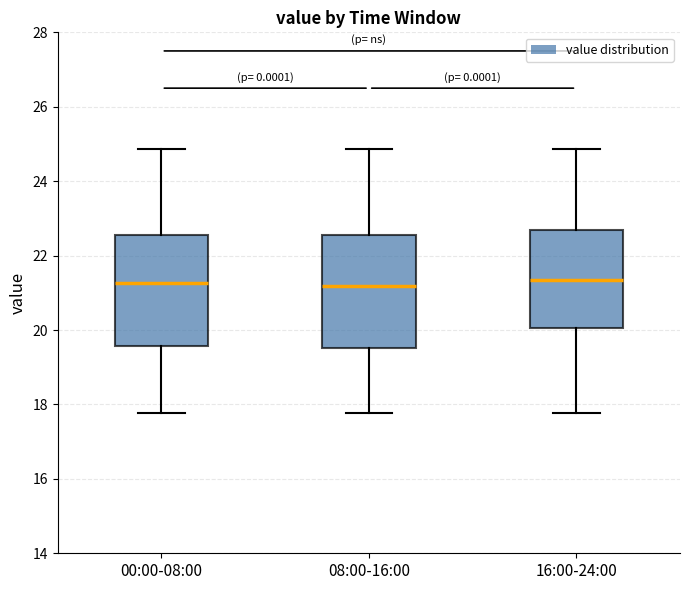

Reading left to right, transcribe this box plot: for each box, give where its median line is, the range the box spans, and where its two whiskers end, as read against the y-axis. The values are not printed on the chart, so give them approximately, as read against the axis.

00:00-08:00: median 21.2, box 19.6 to 22.6, whiskers 17.8 to 24.8
08:00-16:00: median 21.2, box 19.6 to 22.6, whiskers 17.8 to 24.8
16:00-24:00: median 21.4, box 20.0 to 22.8, whiskers 17.8 to 24.8